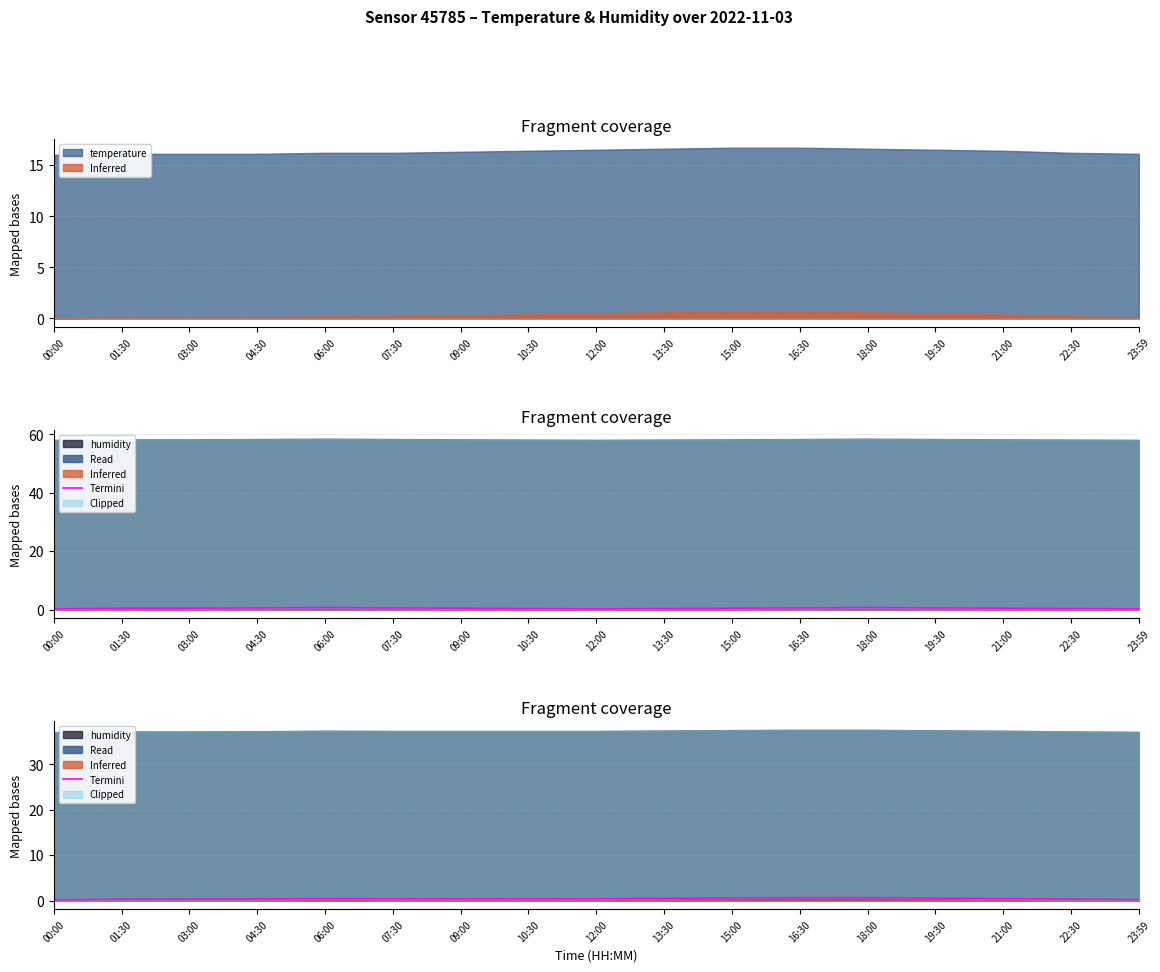

Does the chart display data point markers on the line(s)?

No